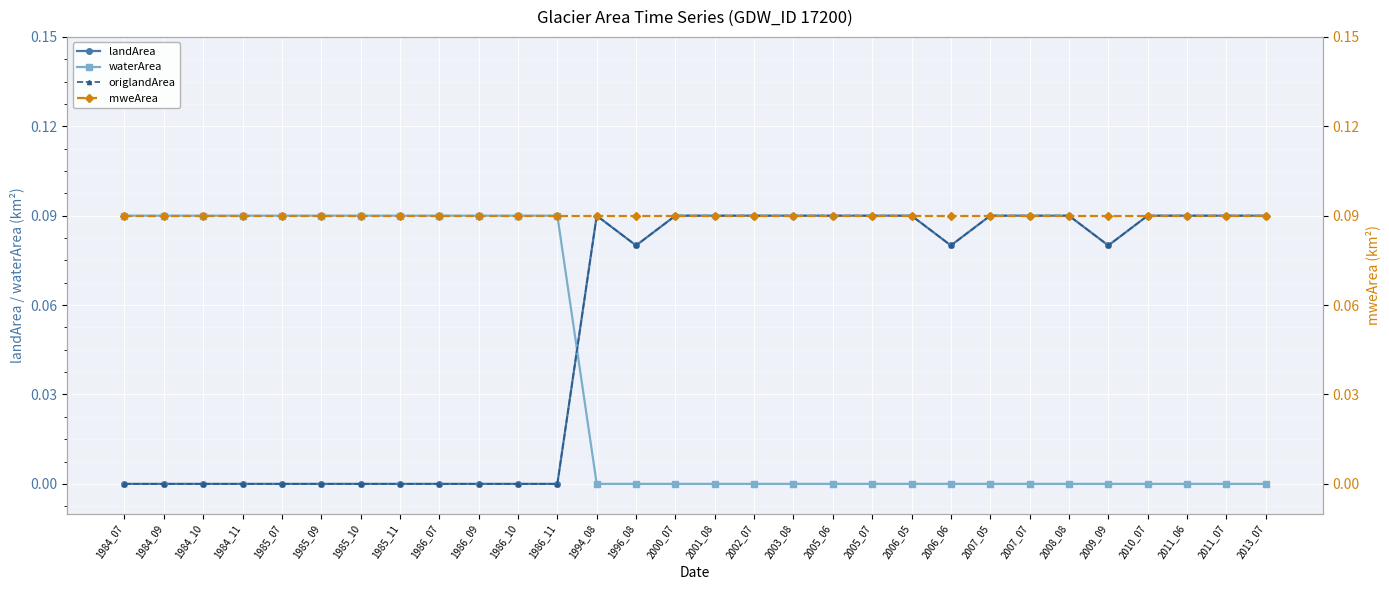

After their last crossing, which series has the higher values: landArea or waterArea?

landArea